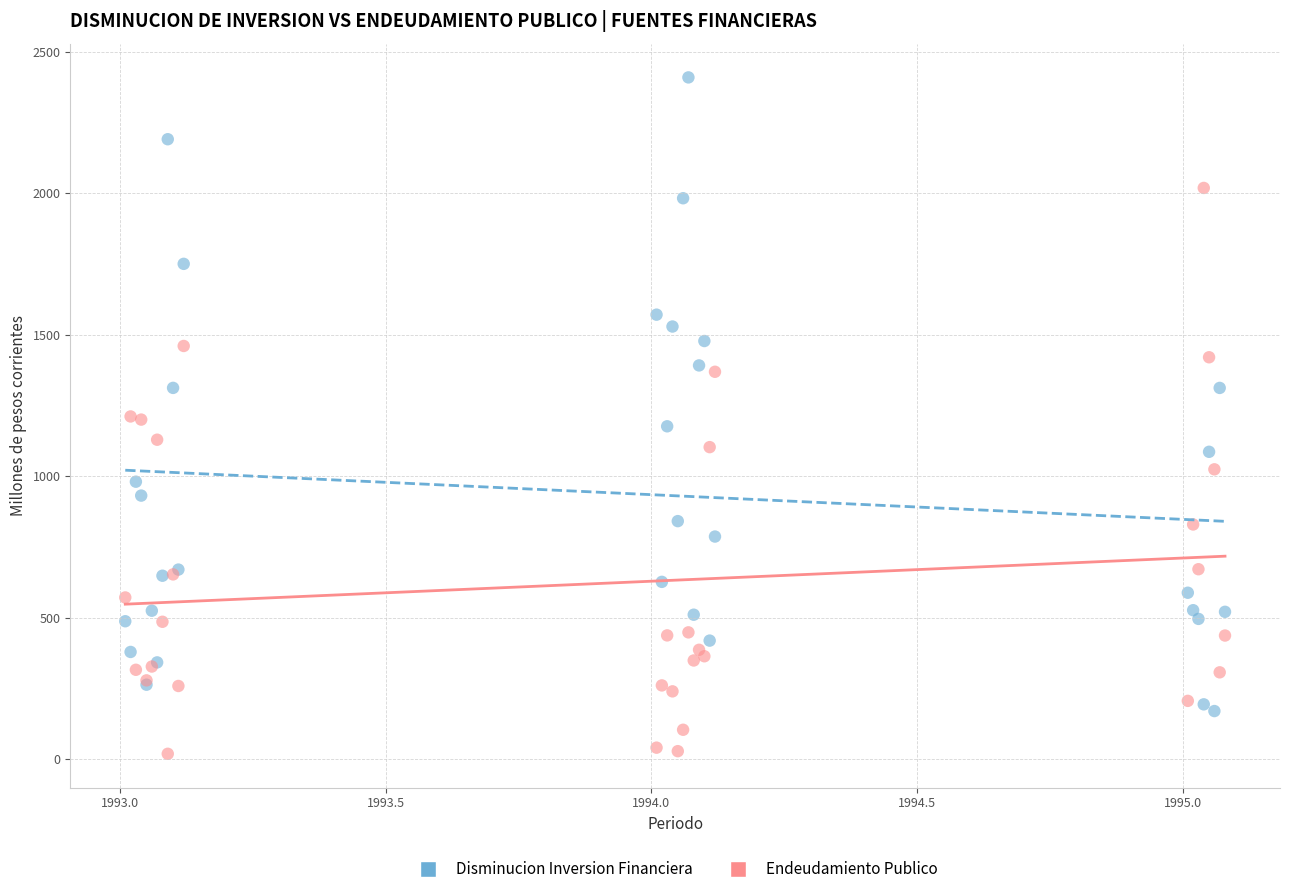

What are all the series names shown in the legend?

Disminucion Inversion Financiera, Endeudamiento Publico